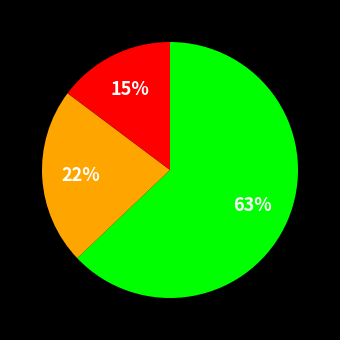

Is there a majority slice in this chart?

Yes